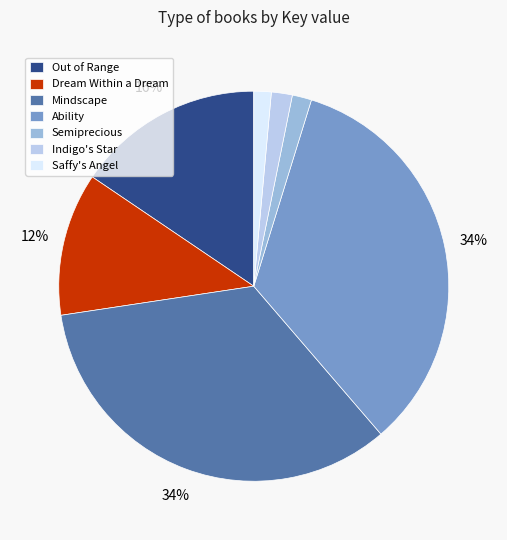

How many segments does this pie chart have?

7